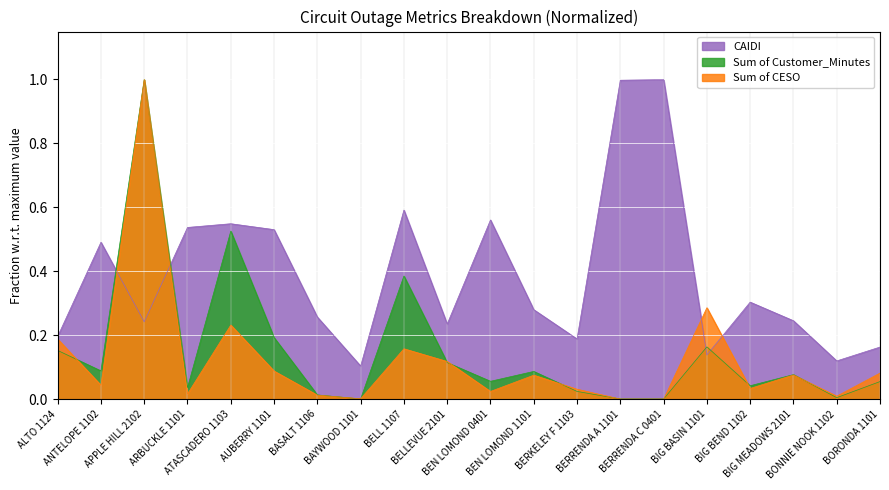

Which series has the widest spread of values?

Sum of CESO